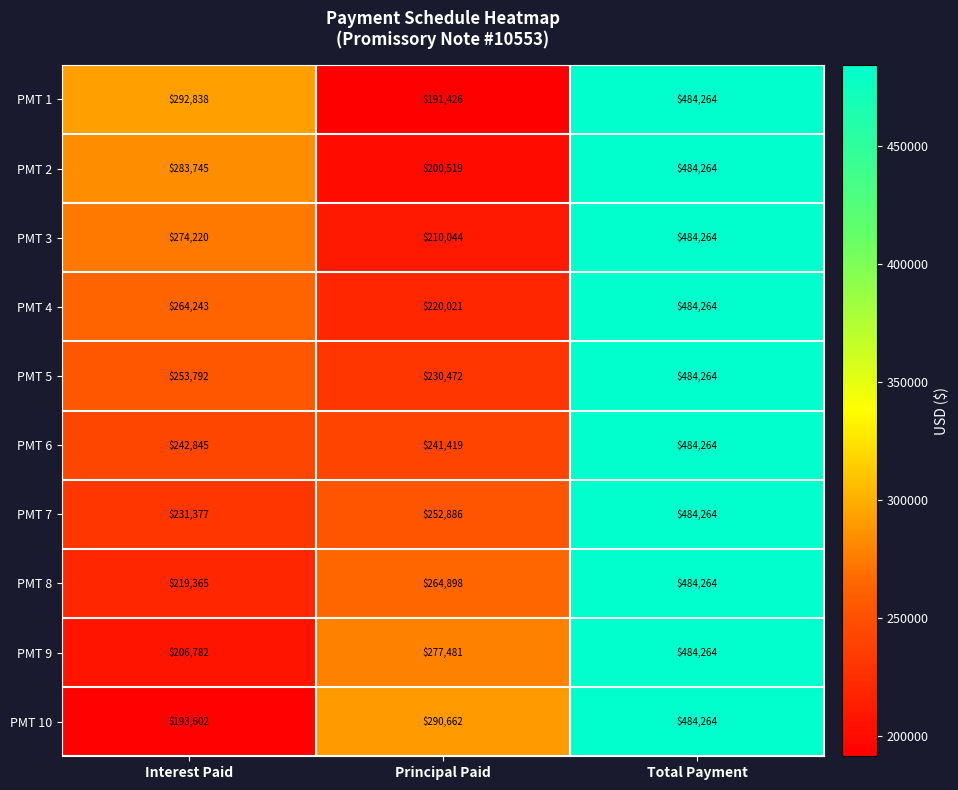

What is the smallest value displayed?

191426